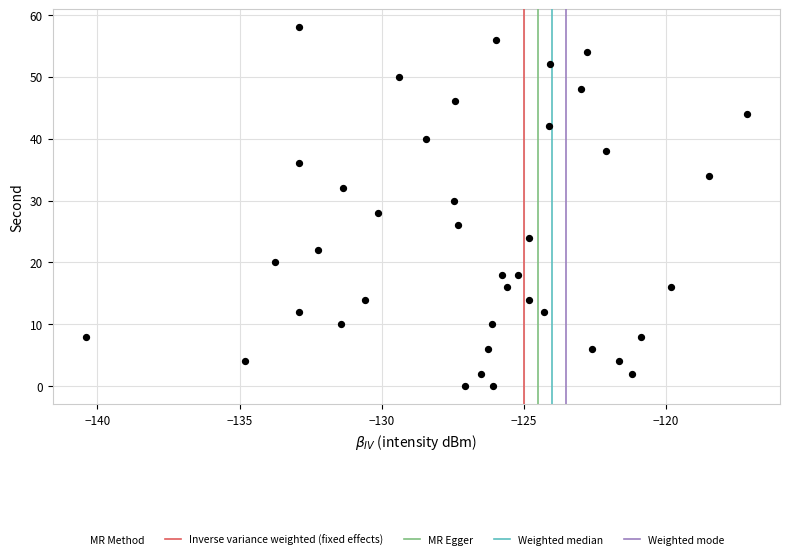

What is the range of Y values (max minus min)?

58